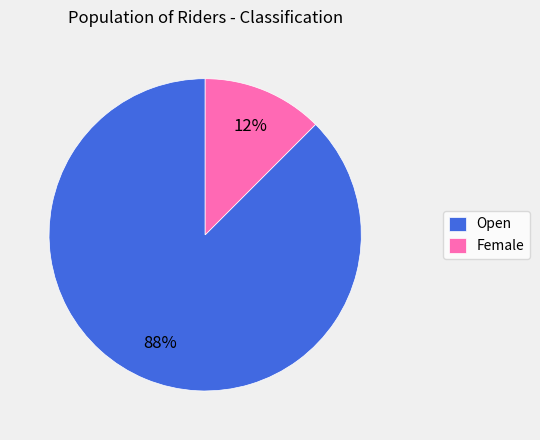

Approximately how many times larger is the value at Female compared to Open?

0.1